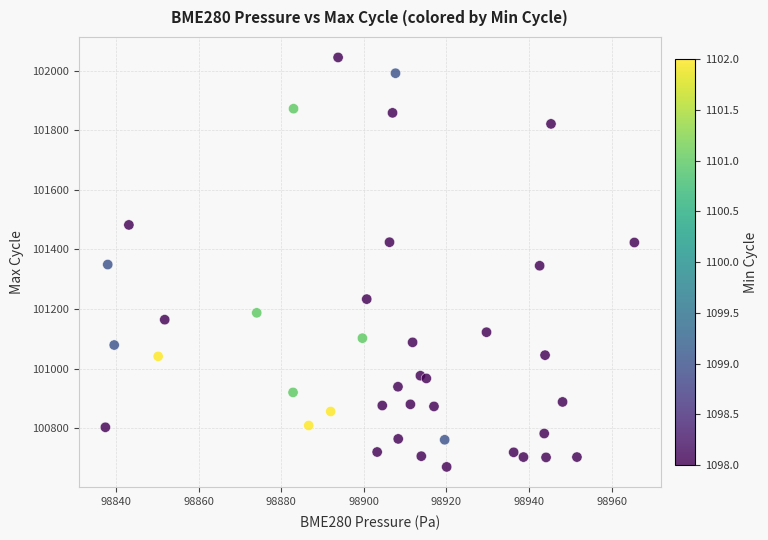

What is the range of Y values (max minus min)?

1374